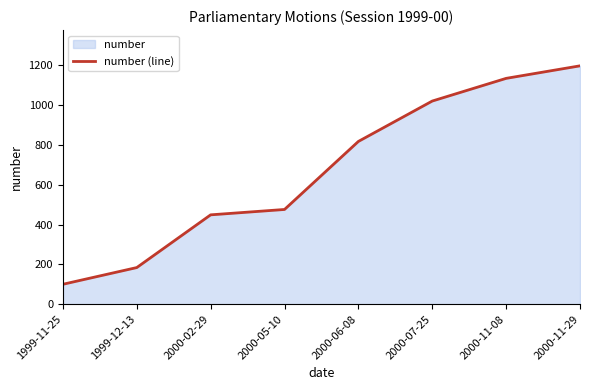

What is the value of the 4th point from the left?

476